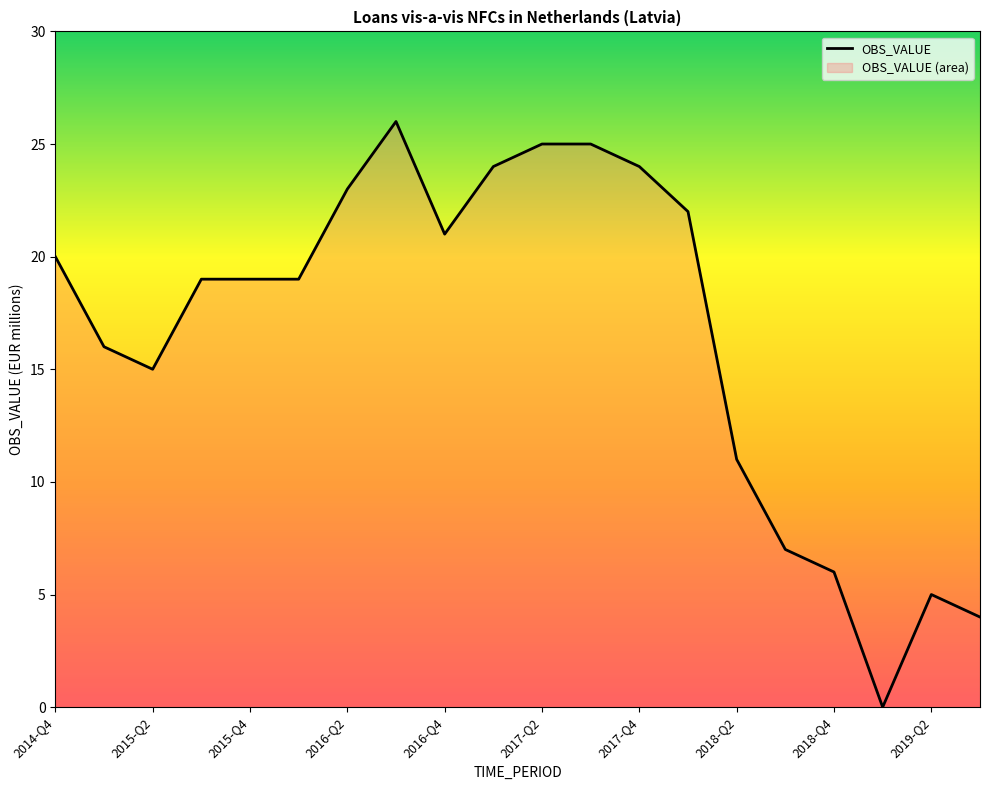

How many values exceed 19?

9